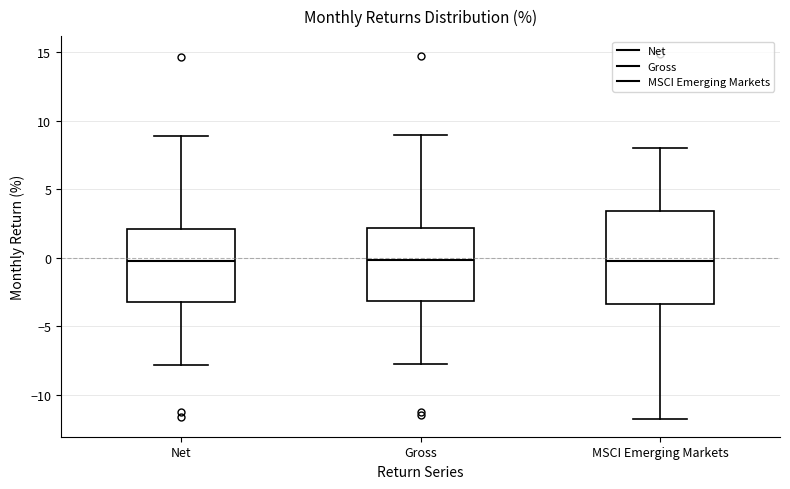

Reading left to right, transcribe this box plot: for each box, give where its median line is, the range the box spans, and where its two whiskers end, as read against the y-axis. The values are not printed on the chart, so give them approximately, as read against the axis.

Net: median -0.5, box -3.0 to 2.0, whiskers -8.0 to 9.0
Gross: median 0.0, box -3.0 to 2.0, whiskers -7.5 to 9.0
MSCI Emerging Markets: median 0.0, box -3.5 to 3.5, whiskers -11.5 to 8.0